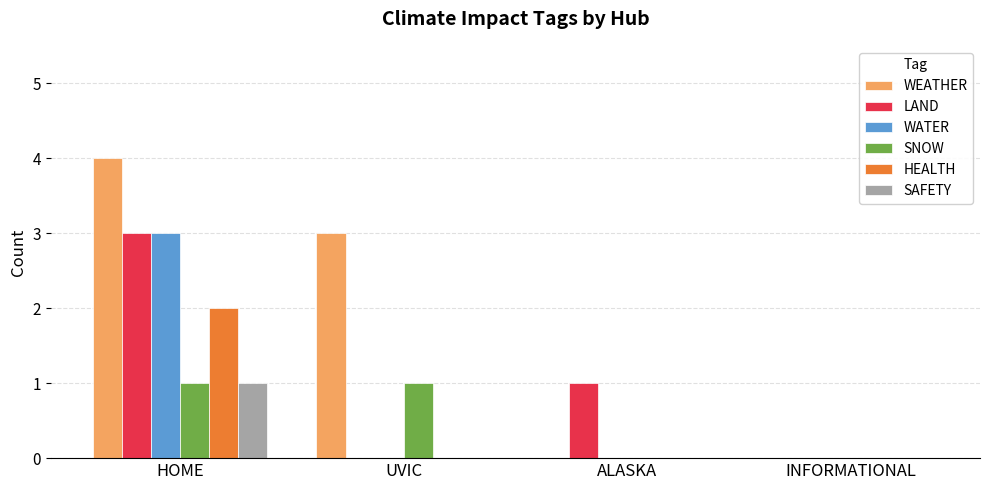

Which series has the largest total across all categories?

WEATHER